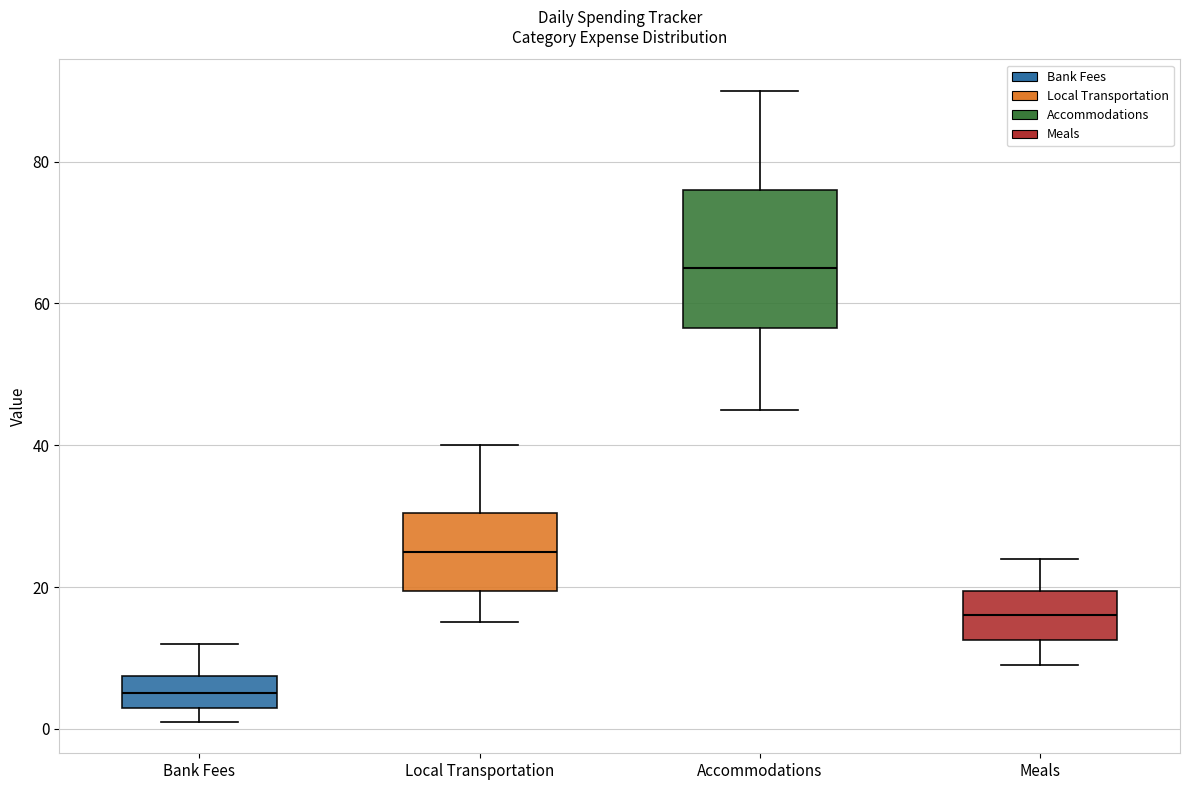

Where is the lower edge of the box for Local Transportation on the y-axis? The values are not printed on the chart, so give them approximately, as read against the axis.

20